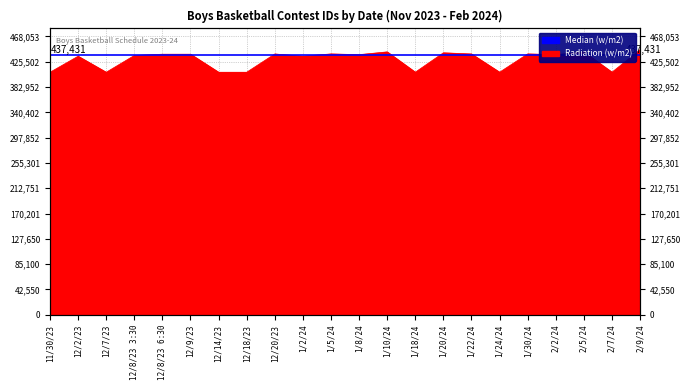

Which category has the highest value across all series?

2/9/24